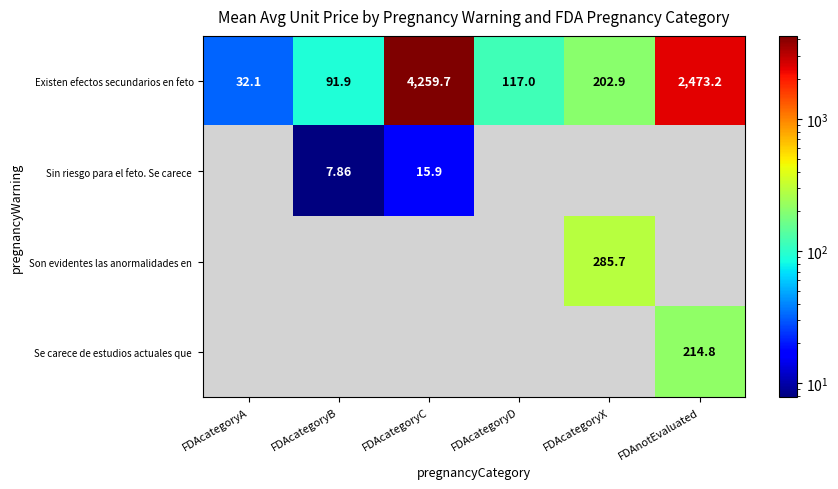

At which category does the chart reach its peak across all series?

FDAcategoryC